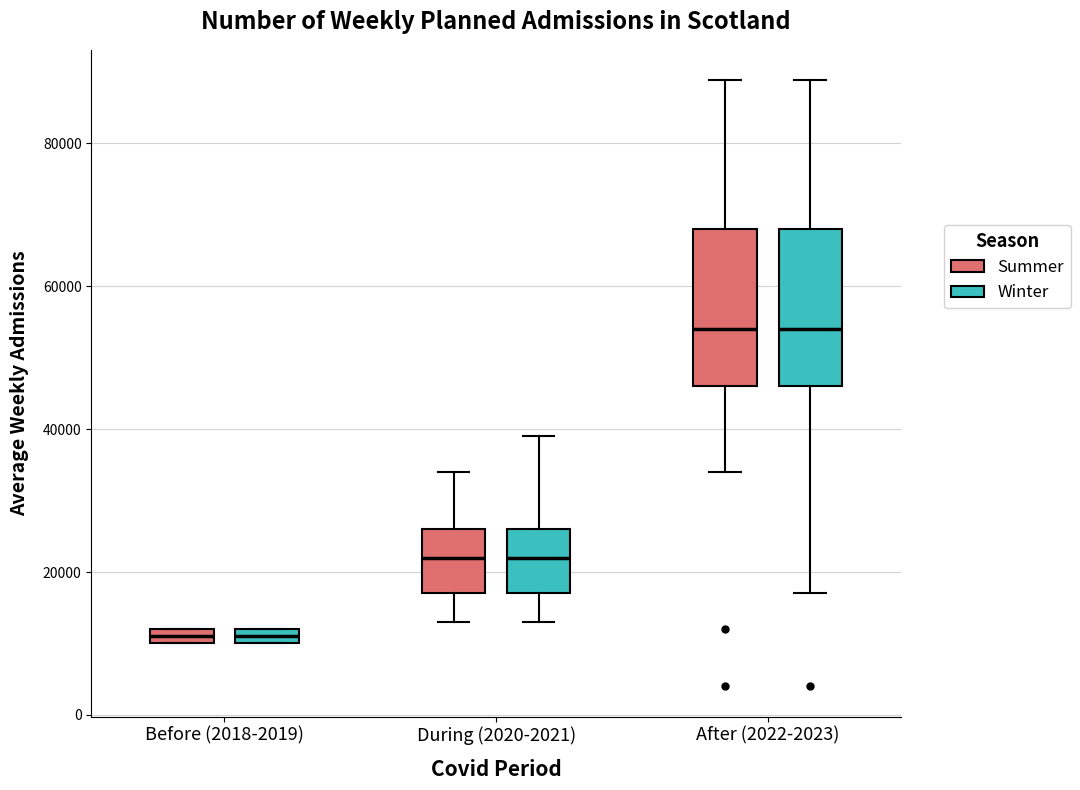

Where does the lower whisker of the box for After (2022-2023) (Winter) end on the y-axis? The values are not printed on the chart, so give them approximately, as read against the axis.

18000